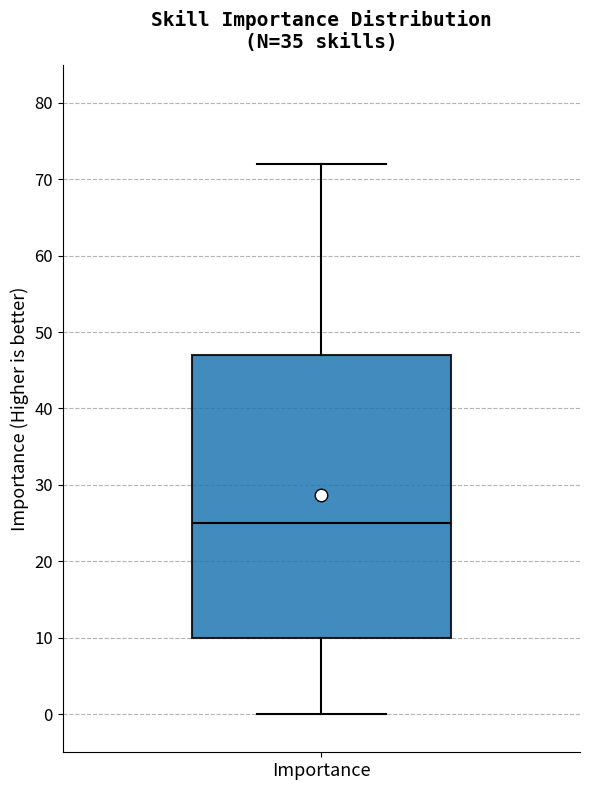

Transcribe this box plot: give where the median line is, the range the box spans, and where the two whiskers end, as read against the y-axis. The values are not printed on the chart, so give them approximately, as read against the axis.

median 25, box 10 to 47, whiskers 0 to 72